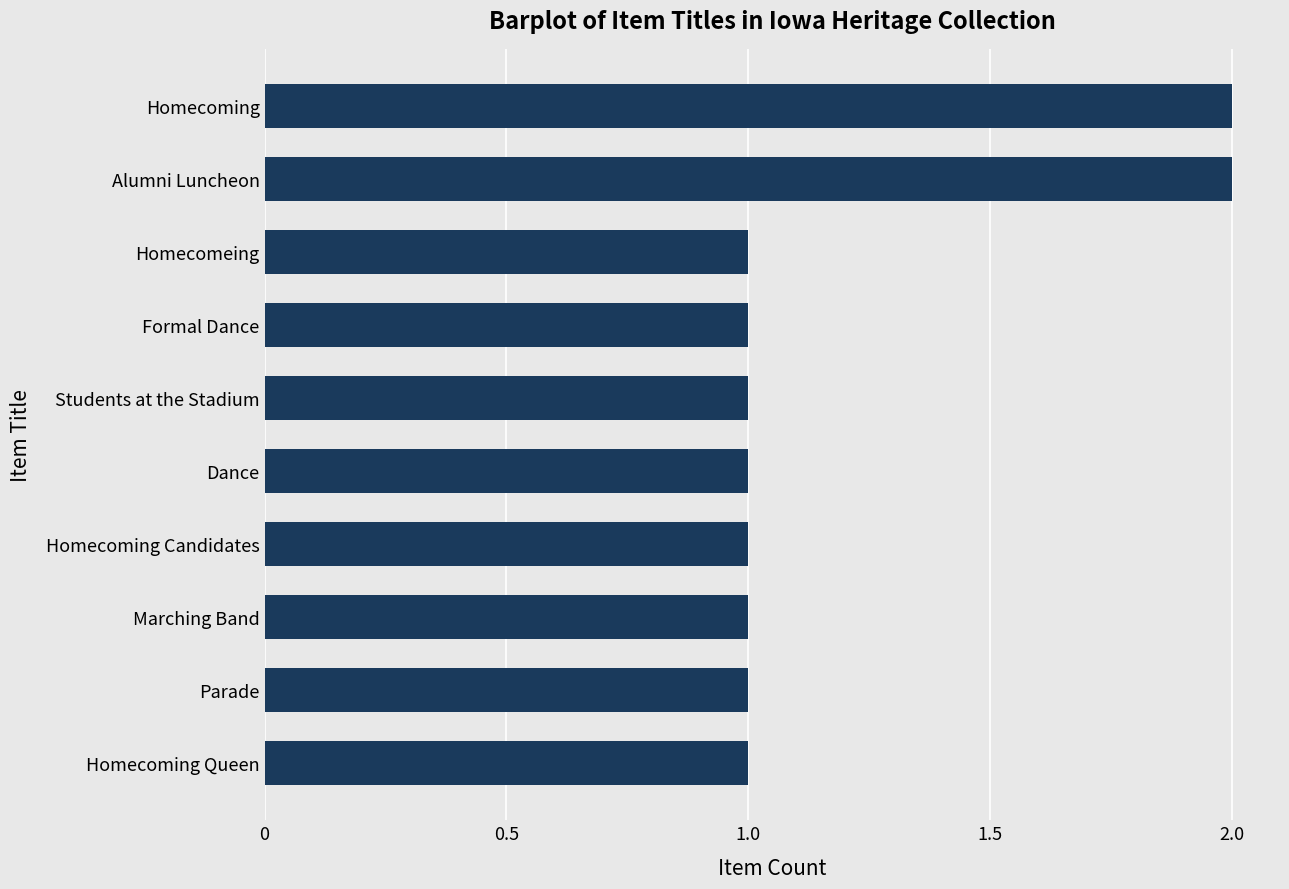

What is the label of the 7th bar from the bottom?

Formal Dance